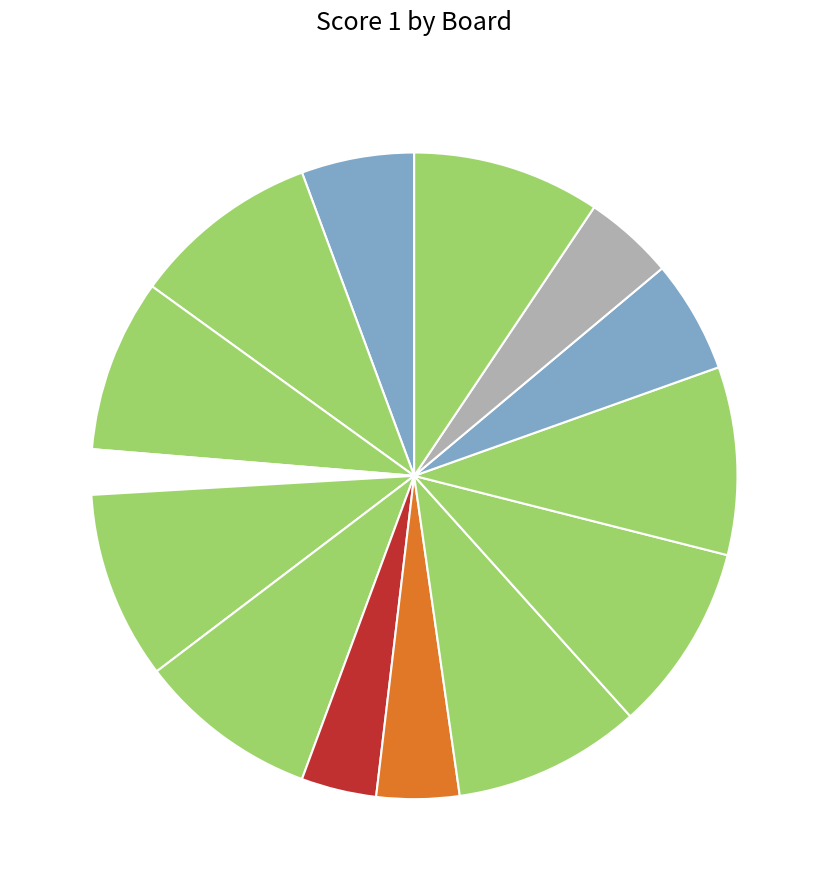

How many segments does this pie chart have?

14